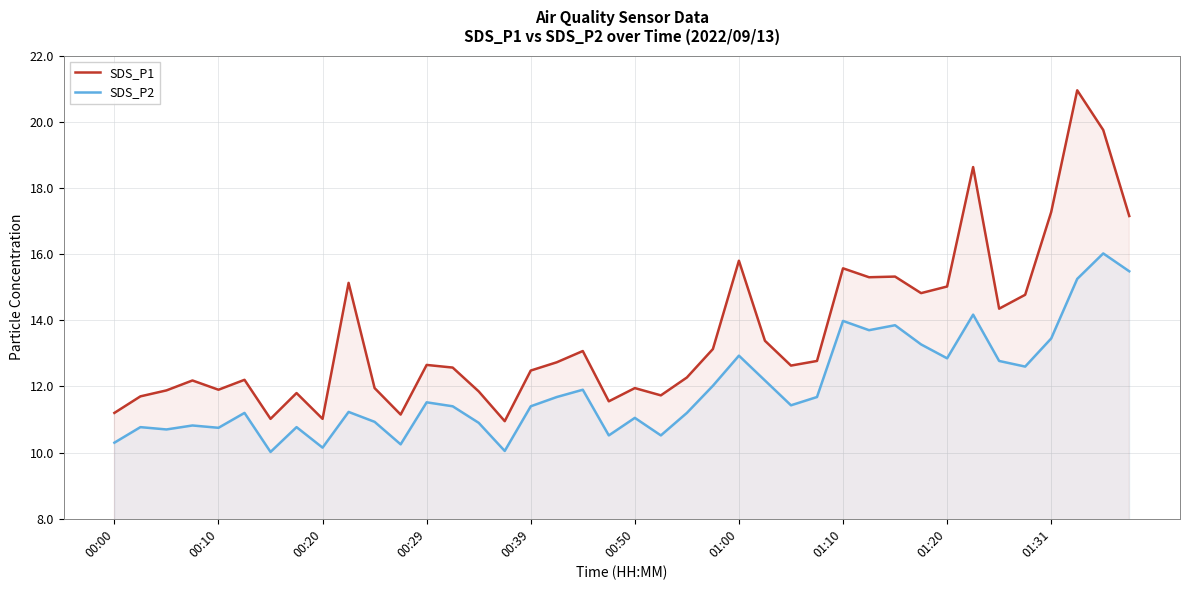

What is the greatest value displayed?

20.9